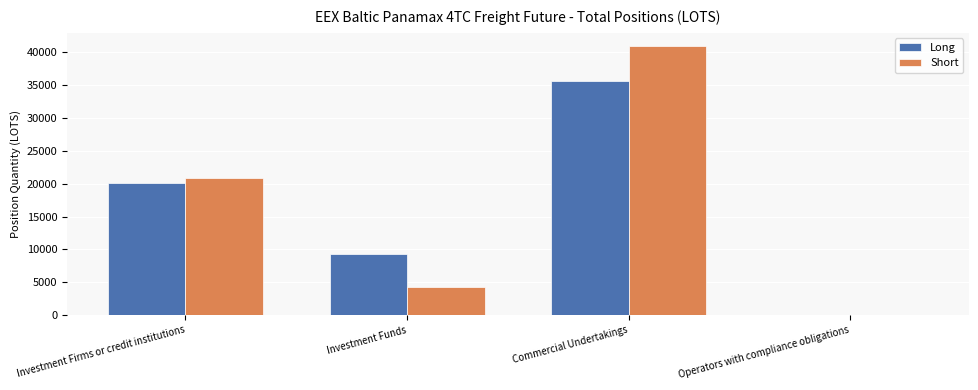

What is the approximate value of Short at Investment Funds?

4235.0